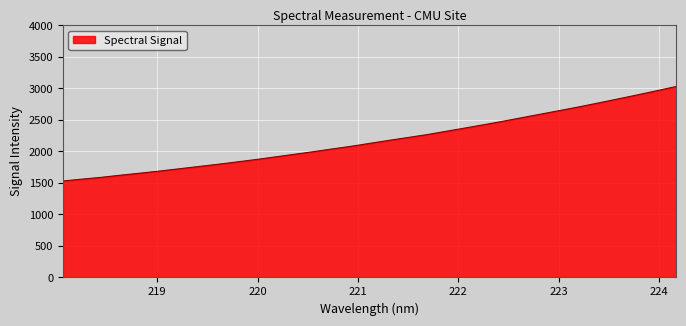

What is the difference between the maximum and minimum values?

1500.4